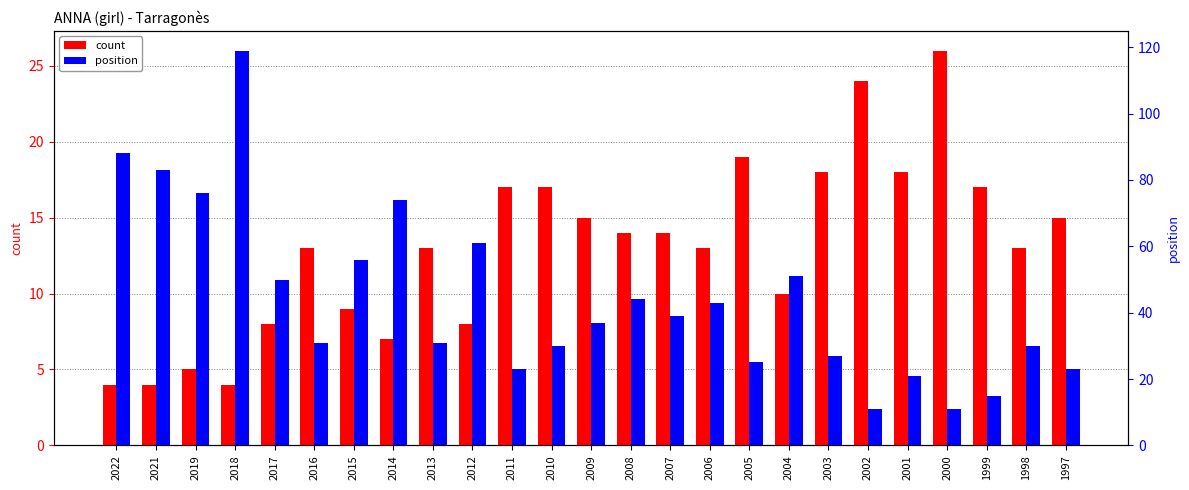

At which category is the sum across all series the highest?

2018